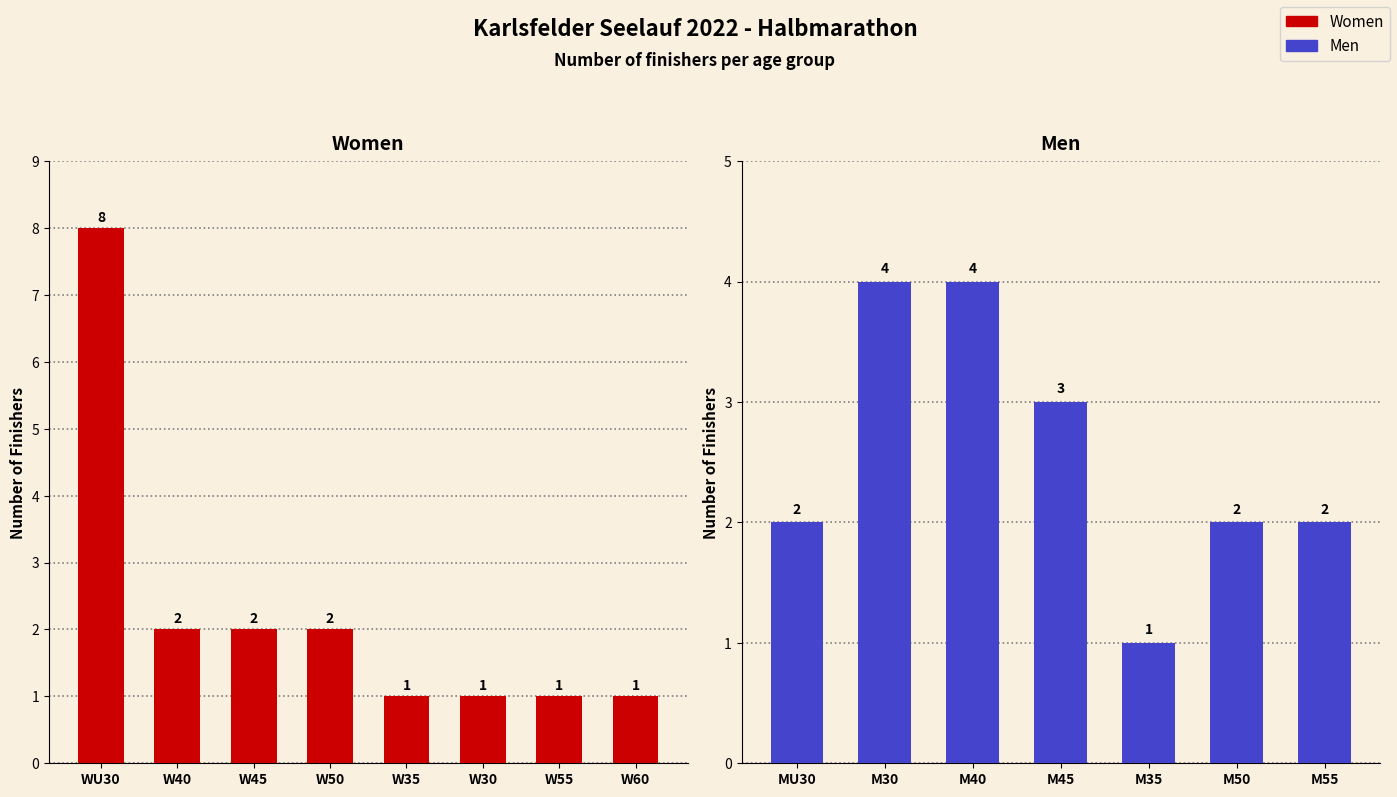

What is the label of the 5th bar from the left?

W35